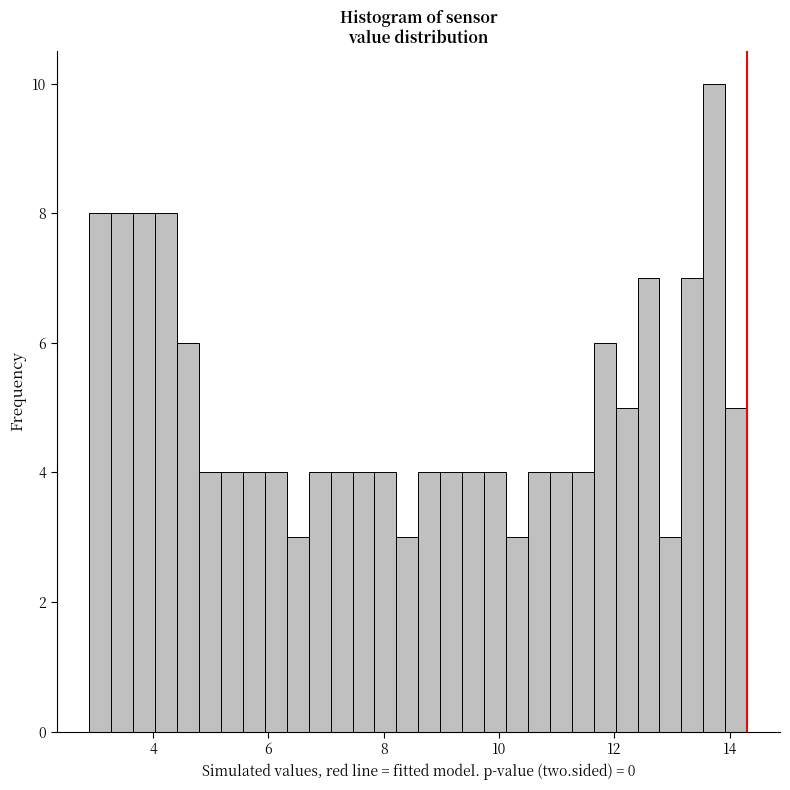

Around what value on the x-axis is the tallest bar? Give the approximate position of its centre, as read against the axis.

13.8